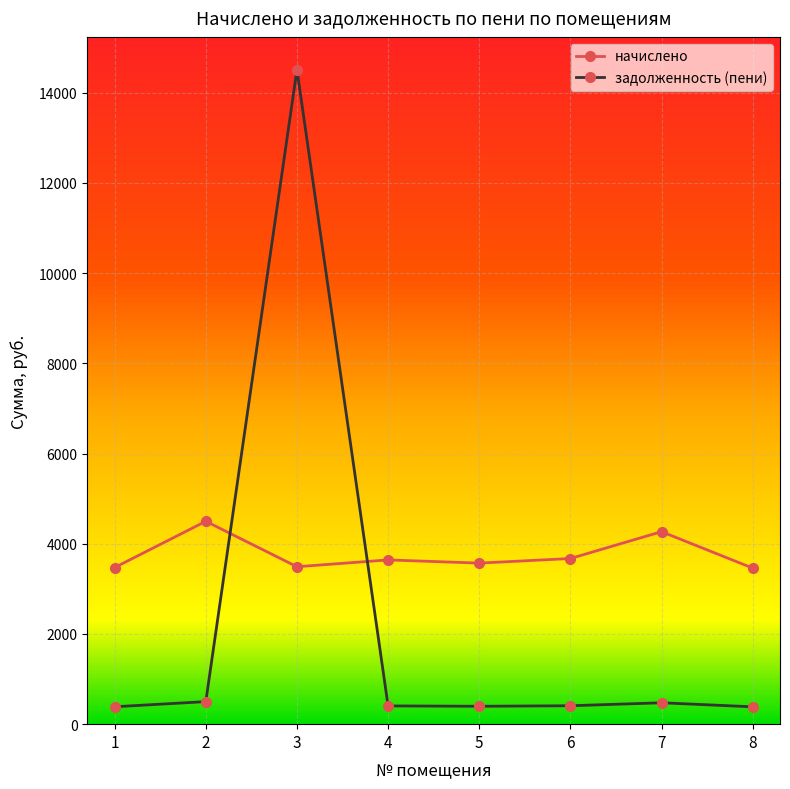

What is the difference between the maximum and minimum values in the задолженность (пени) series?

14128.9